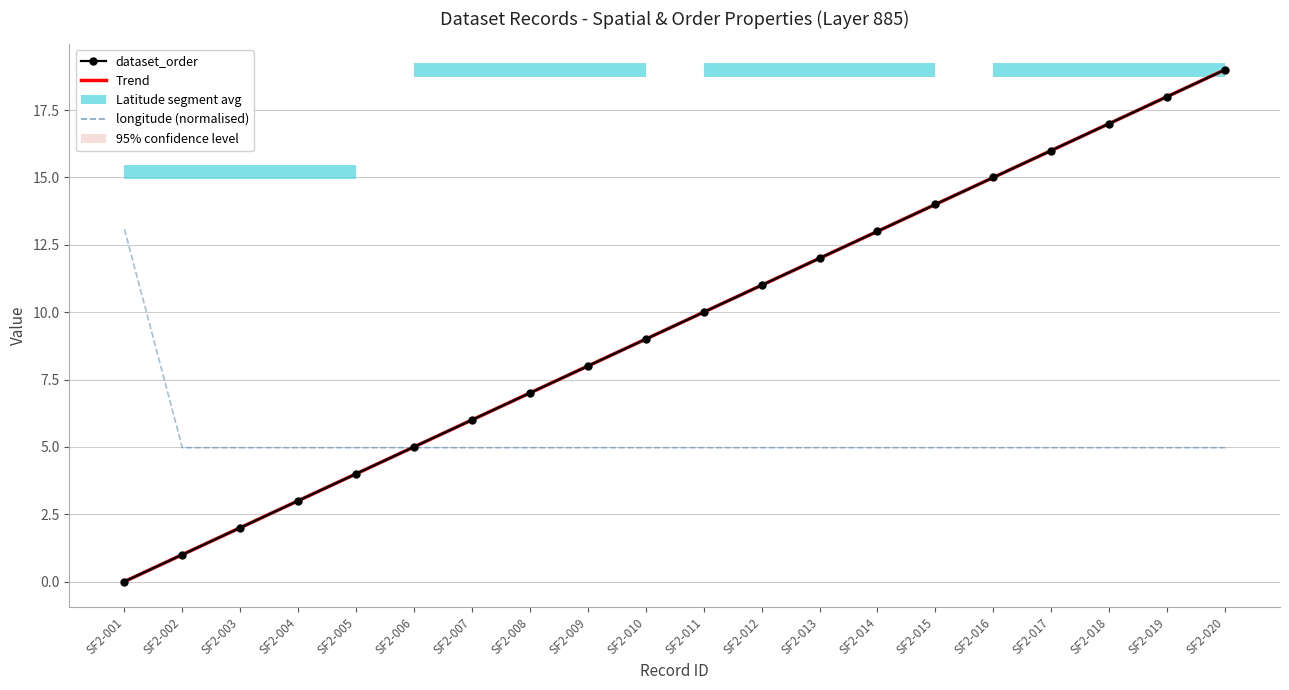

Which series has the largest range (max minus min)?

dataset_order